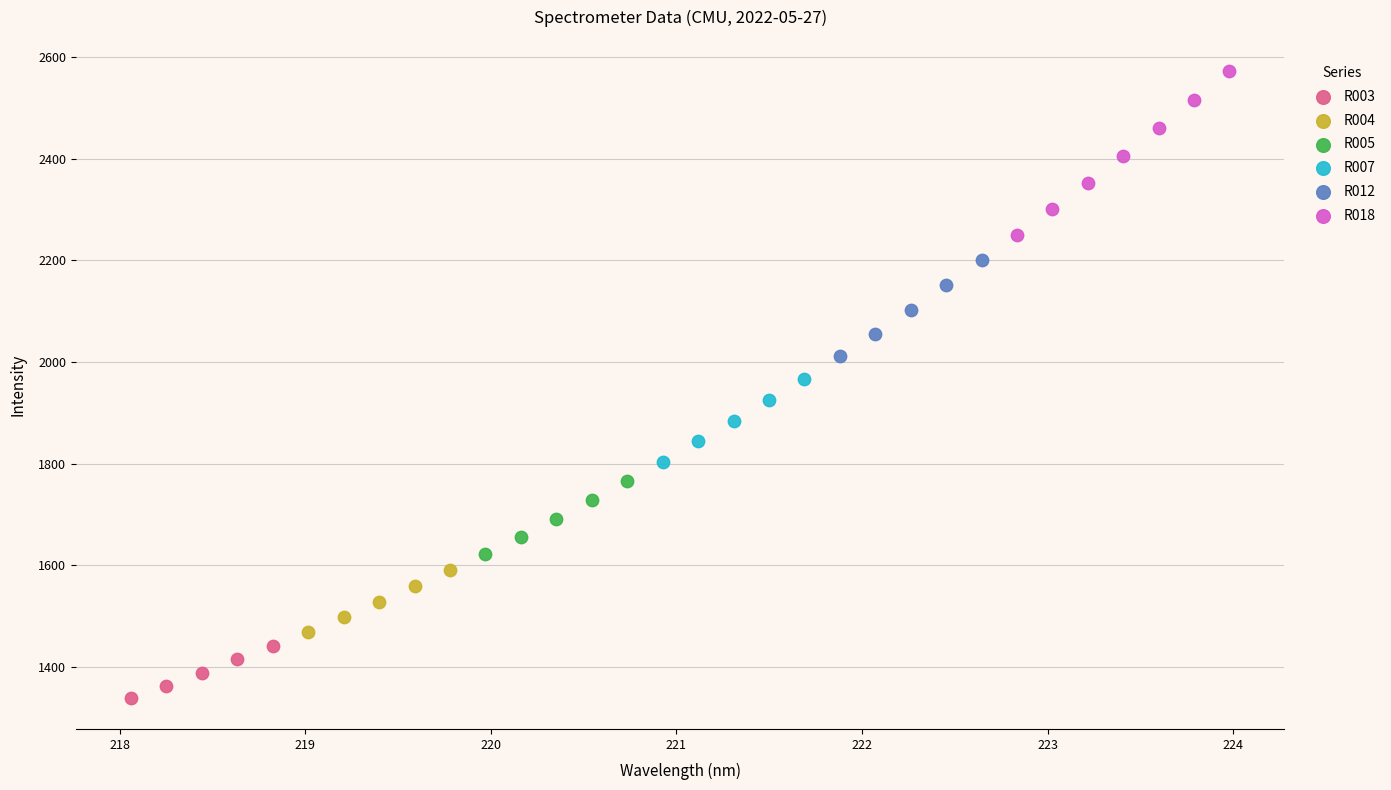

Which series has the largest Y range (max minus min)?

R018